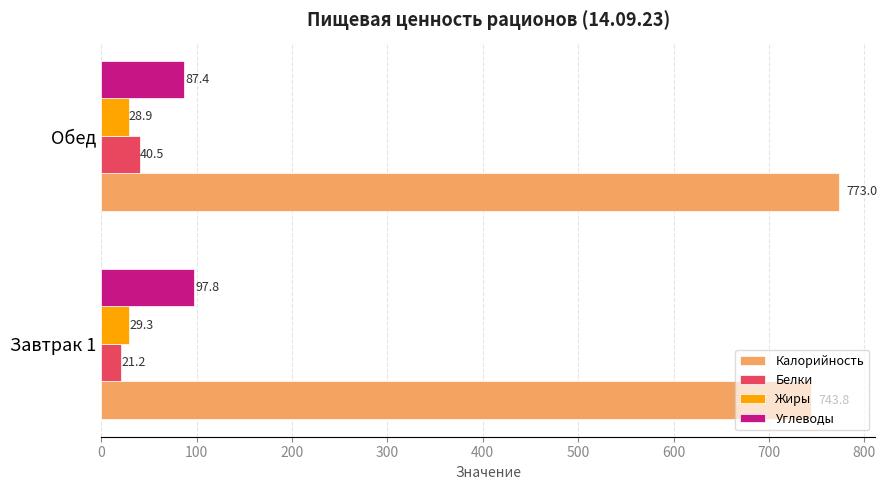

Read the Жиры value at Завтрак 1.

29.3